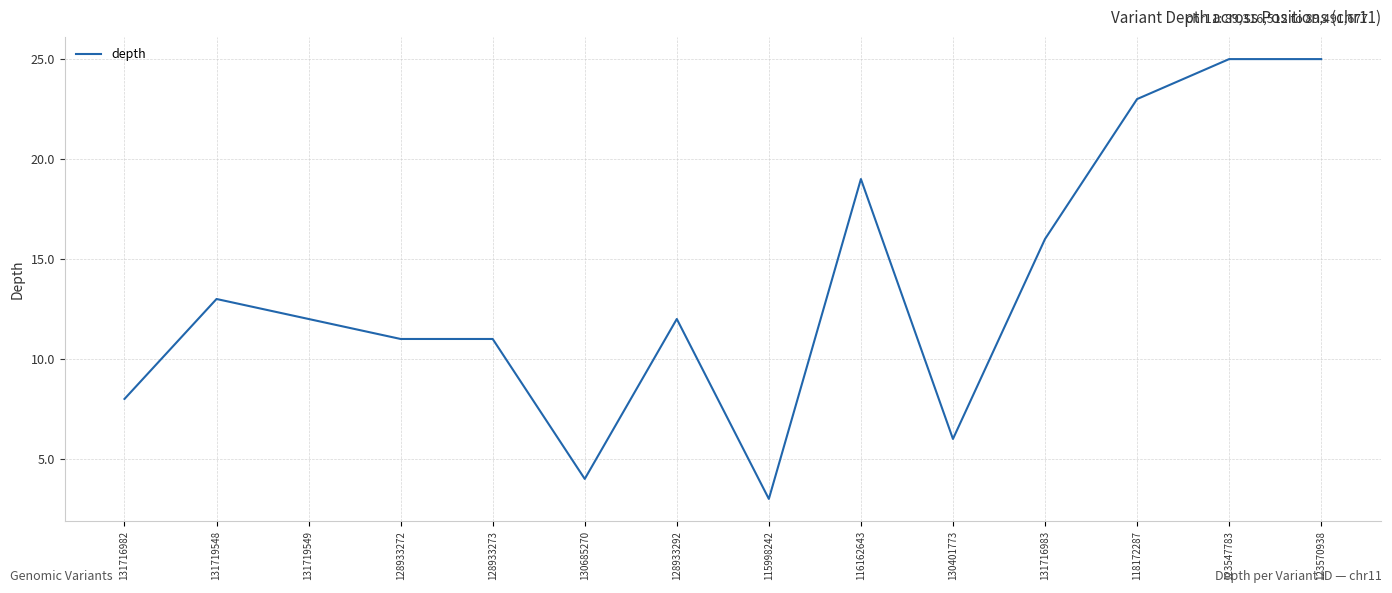

What is the sum of all values?

188